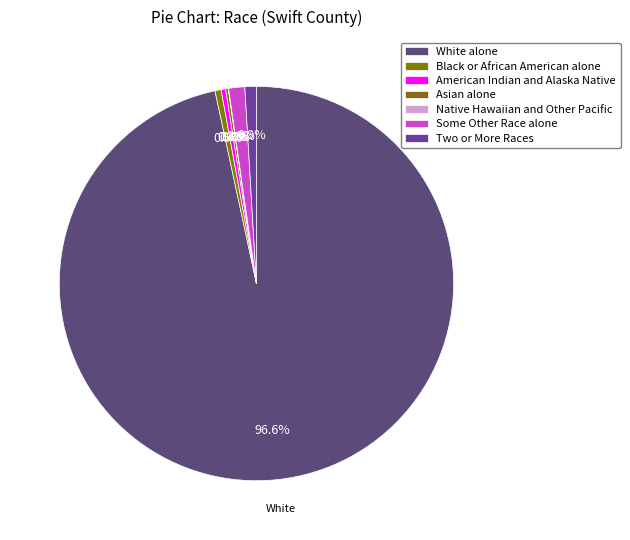

Does Native Hawaiian and Other Pacific represent more than half of the total?

No